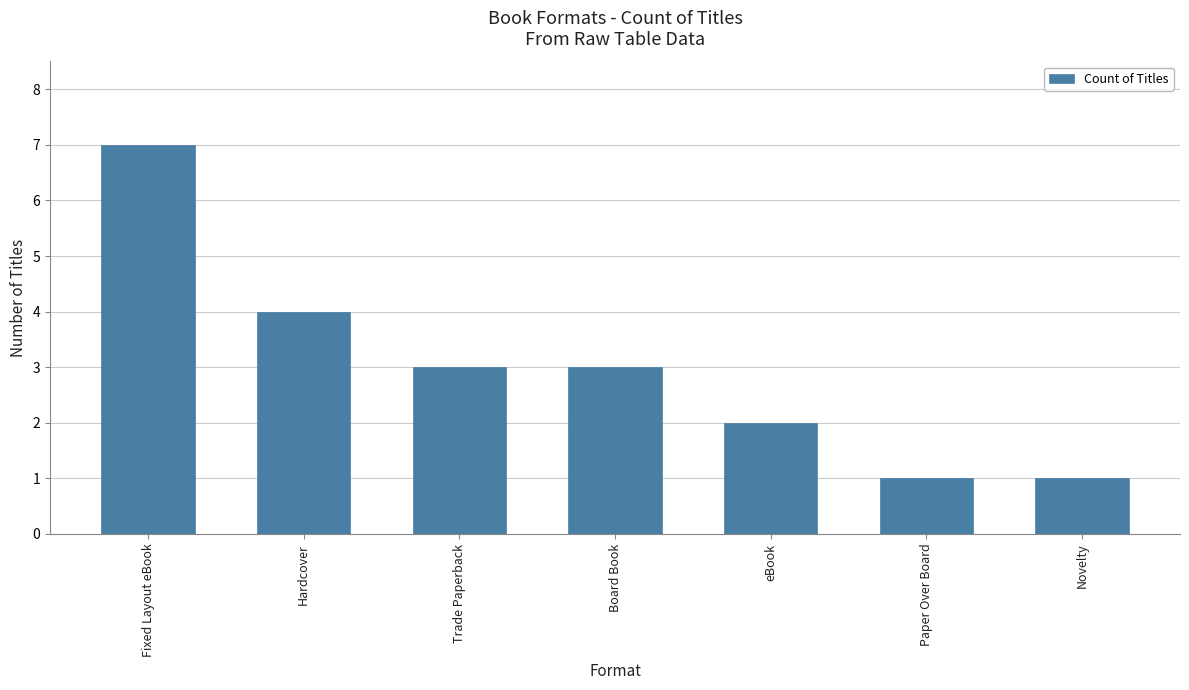

Is it true that the value at Fixed Layout eBook is 7?

True